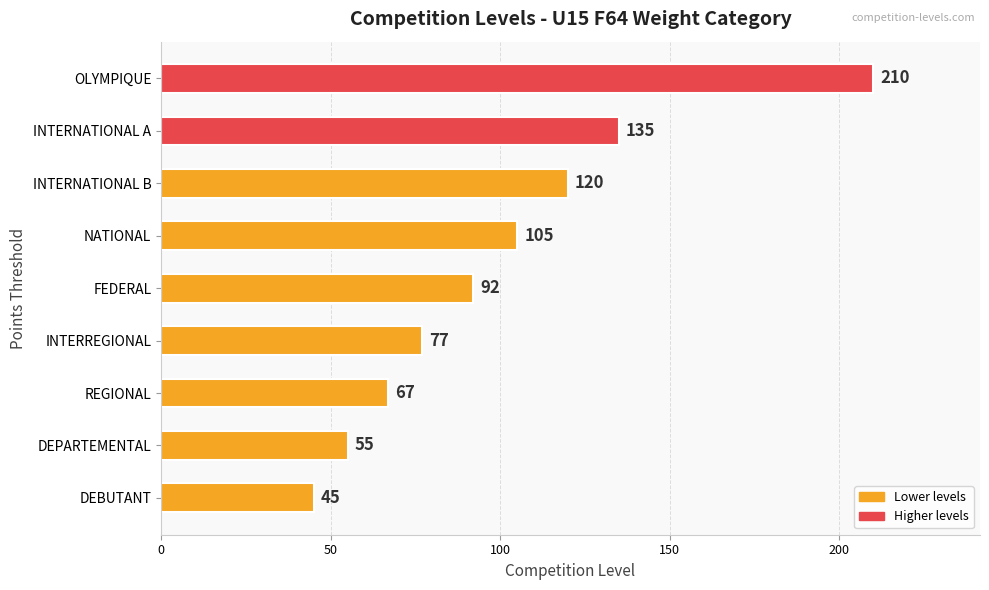

How many bars are there in total?

9